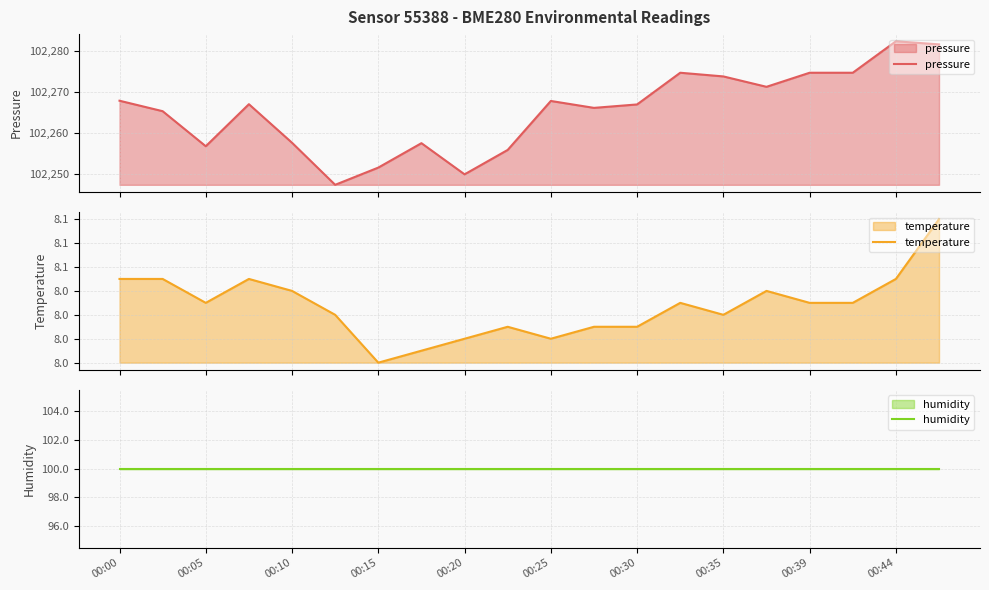

The value of humidity at 00:30 is 100.0. True or false?

True